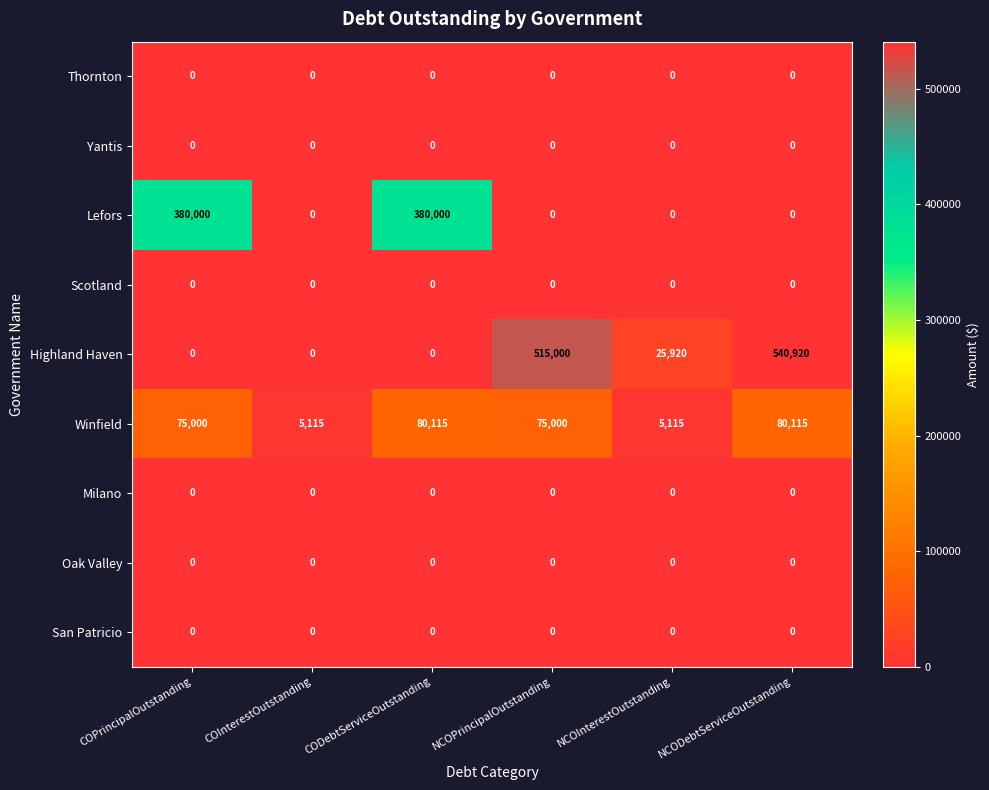

Which series has the largest total across all categories?

Highland Haven